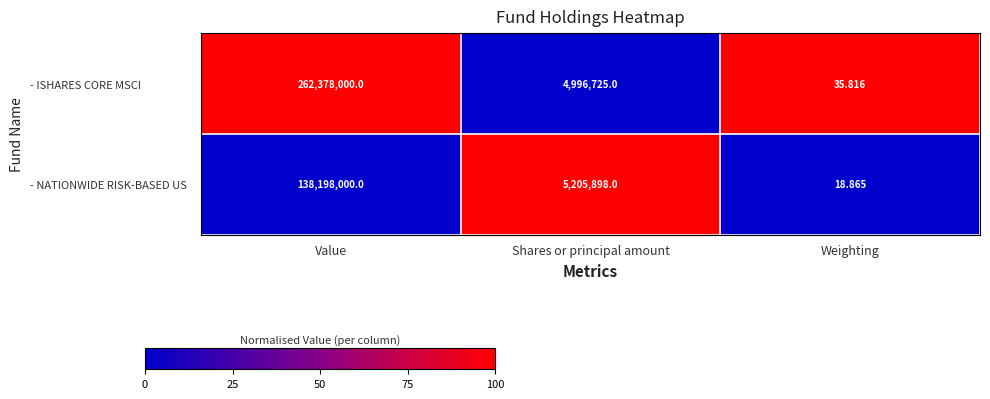

At which label does - NATIONWIDE RISK-BASED US first exceed 5205898?

Value